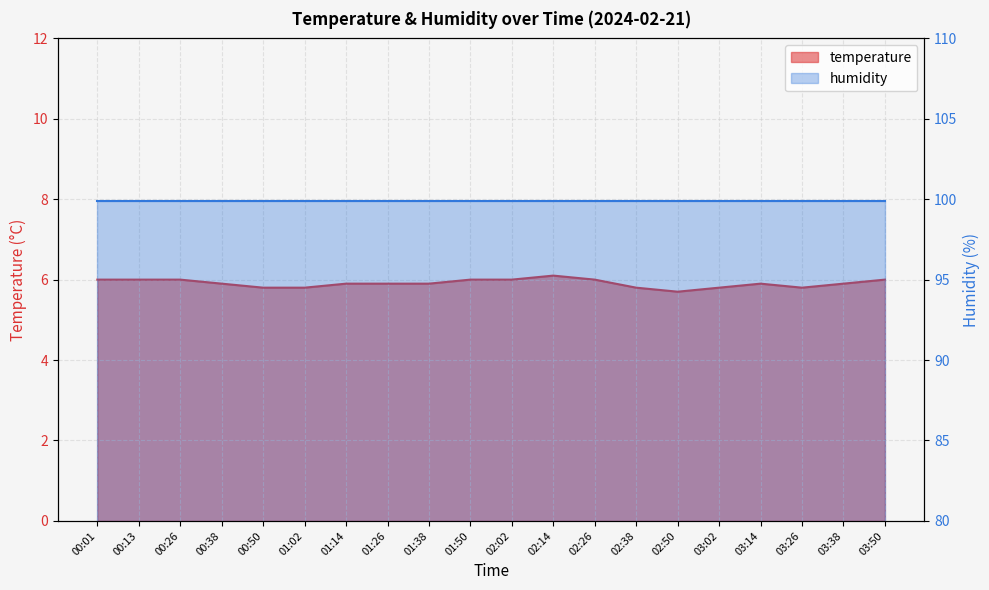

What value does the data have at 03:14?

5.9